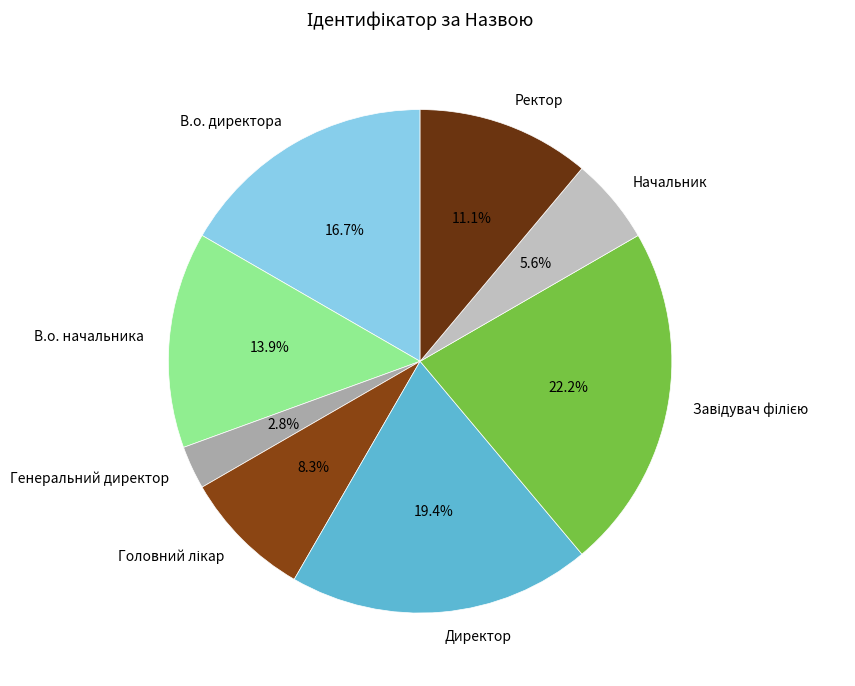

Which slice is the smallest?

Генеральний директор